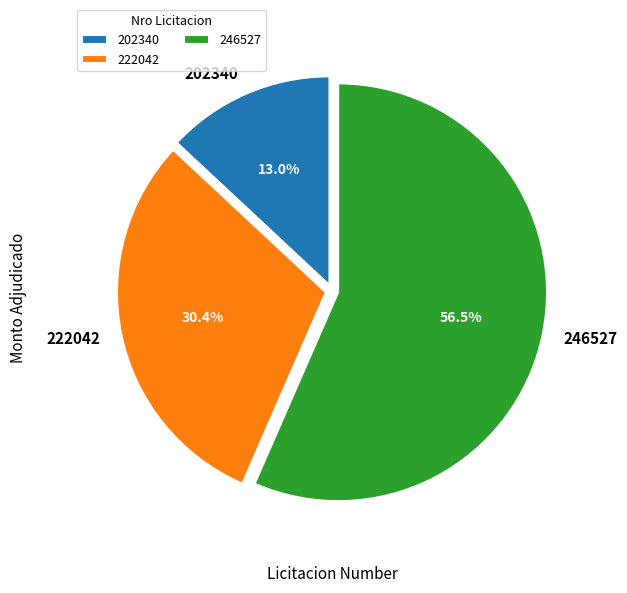

Do 202340 and 222042 together represent more than half of the pie?

No